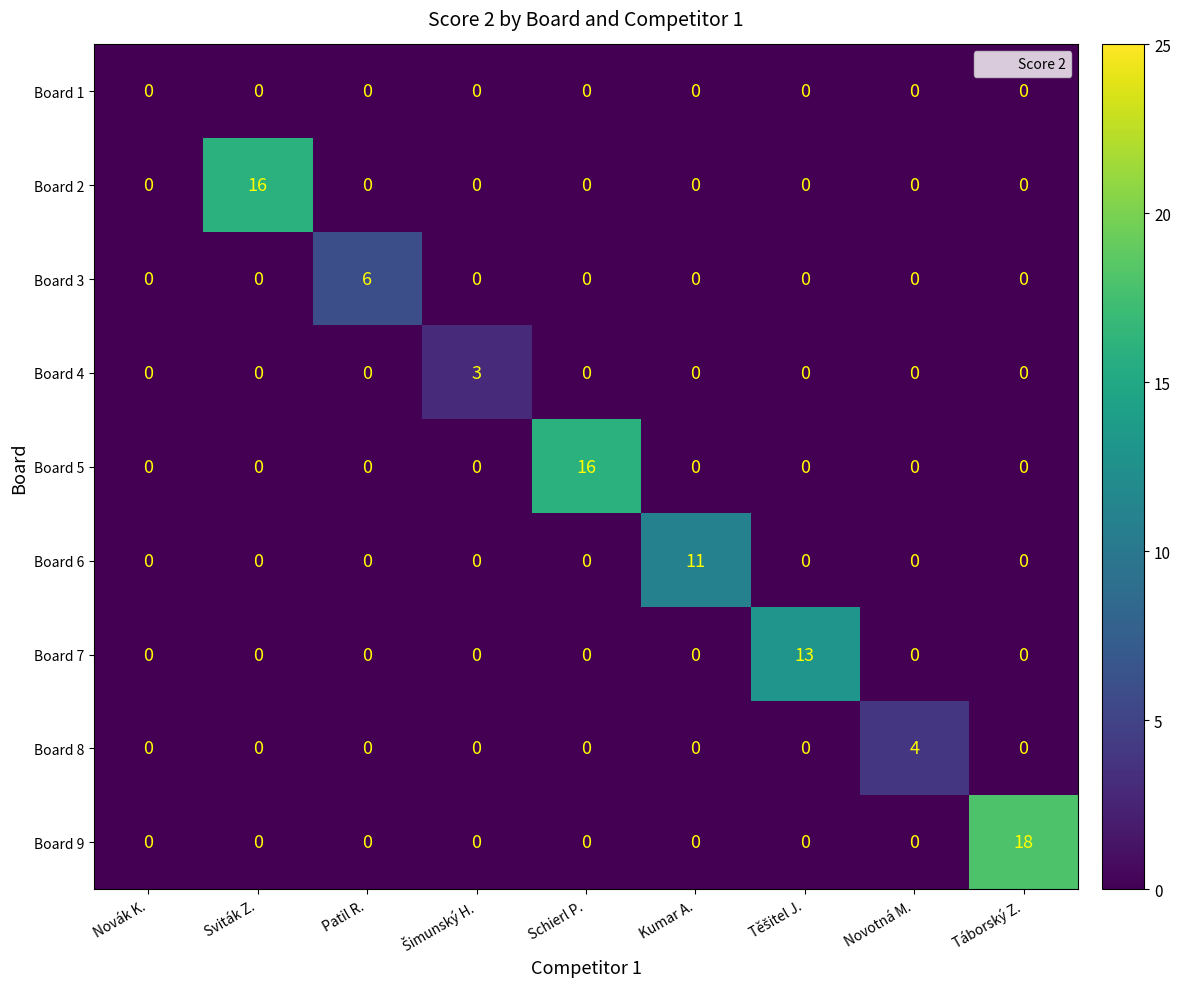

What is the difference between the highest and lowest values at Patil R.?

6